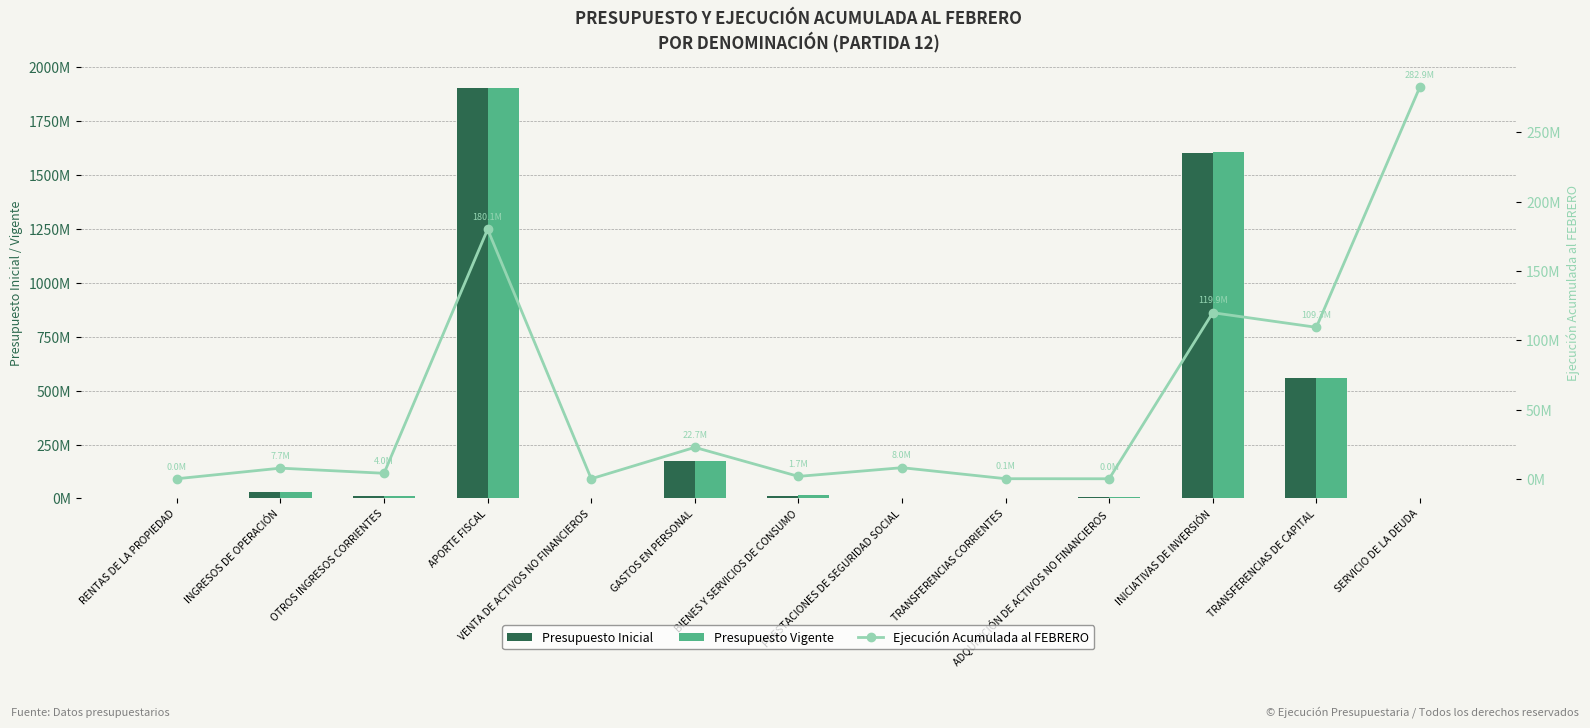

Are the bars grouped side by side (vs. stacked)?

Yes